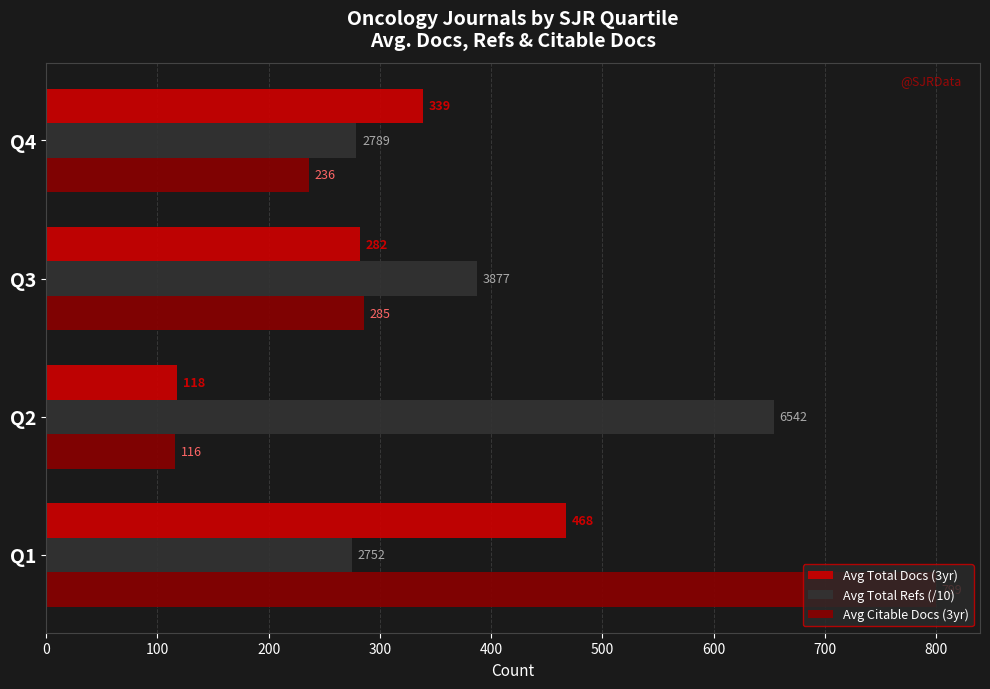

What is the maximum value for Avg Total Docs (3yr)?

467.7